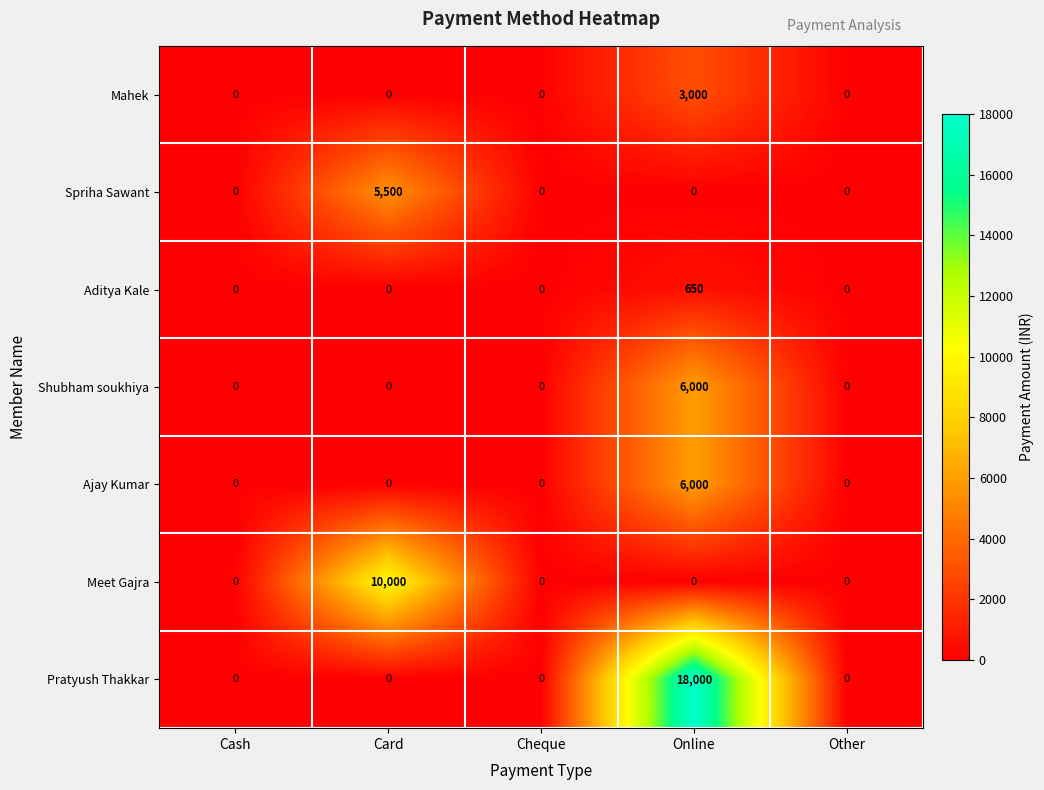

How many positive values does the Meet Gajra series have?

1